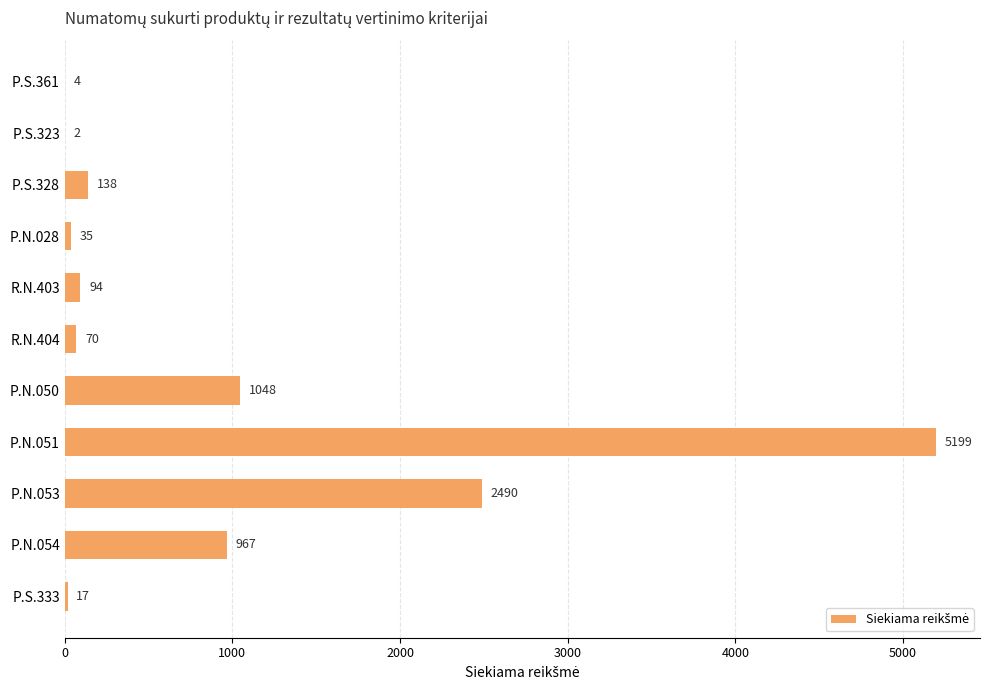

What is the greatest value displayed?

5199